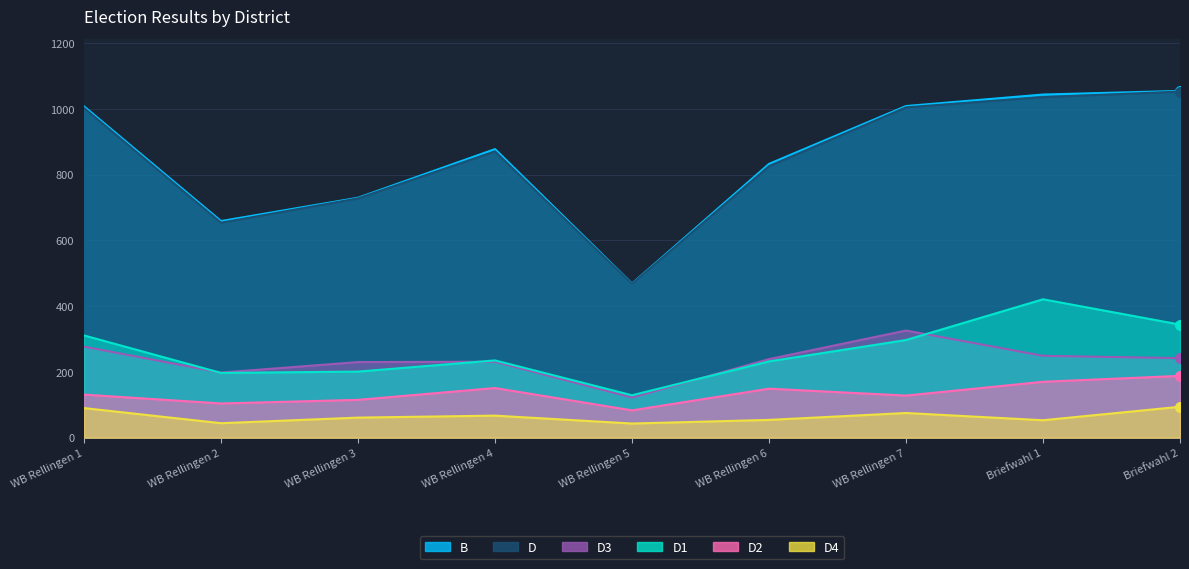

Rank the series at WB Rellingen 5 from highest to lowest value.

B, D, D1, D3, D2, D4